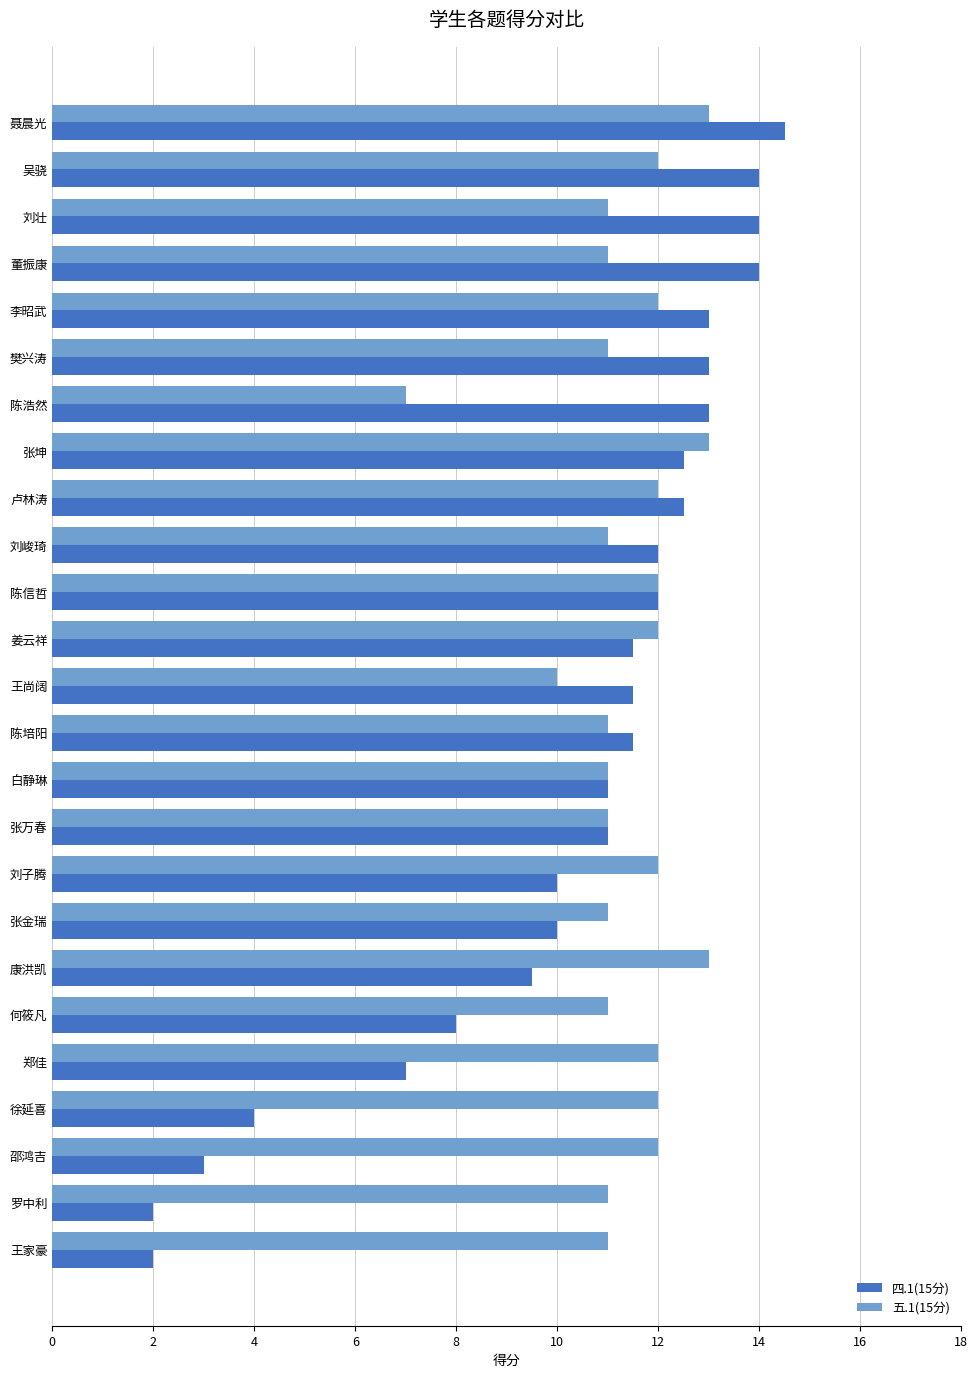

Count the number of data series in this chart.

2